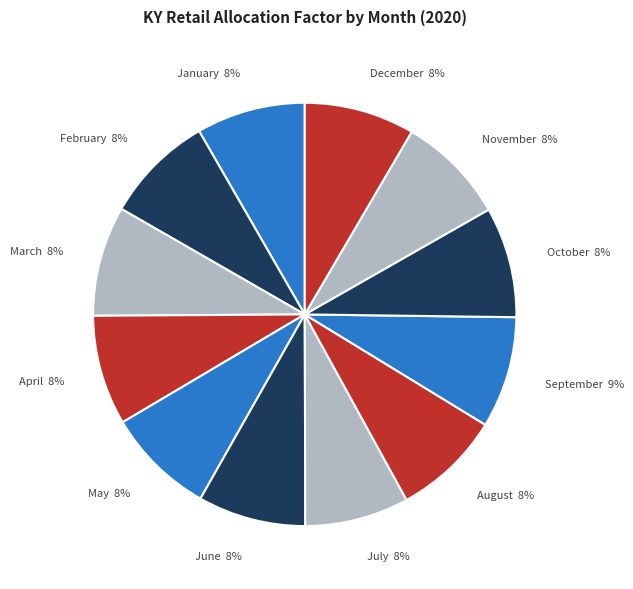

Combined, do August 8% and January 8% account for over 50%?

No